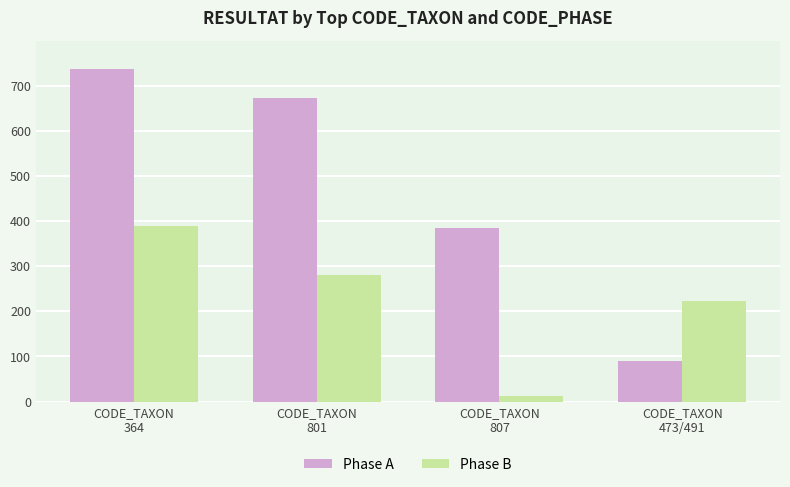

At which category is the sum across all series the highest?

CODE_TAXON
364